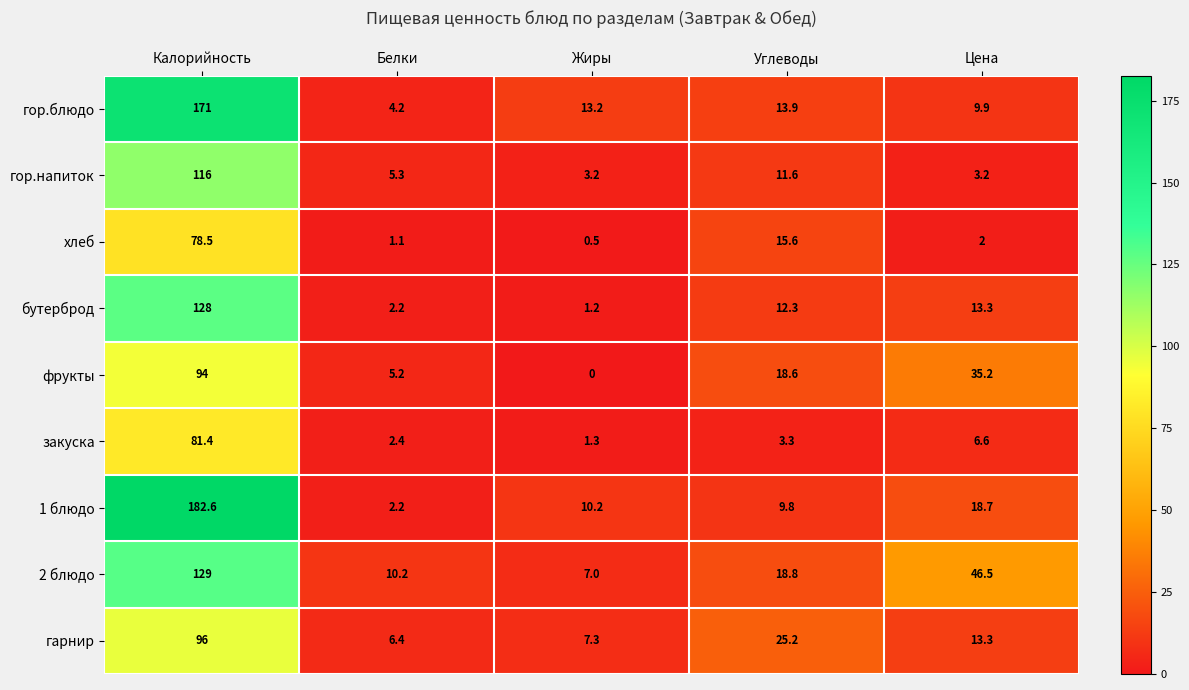

What is the average value of the хлеб series?

19.5